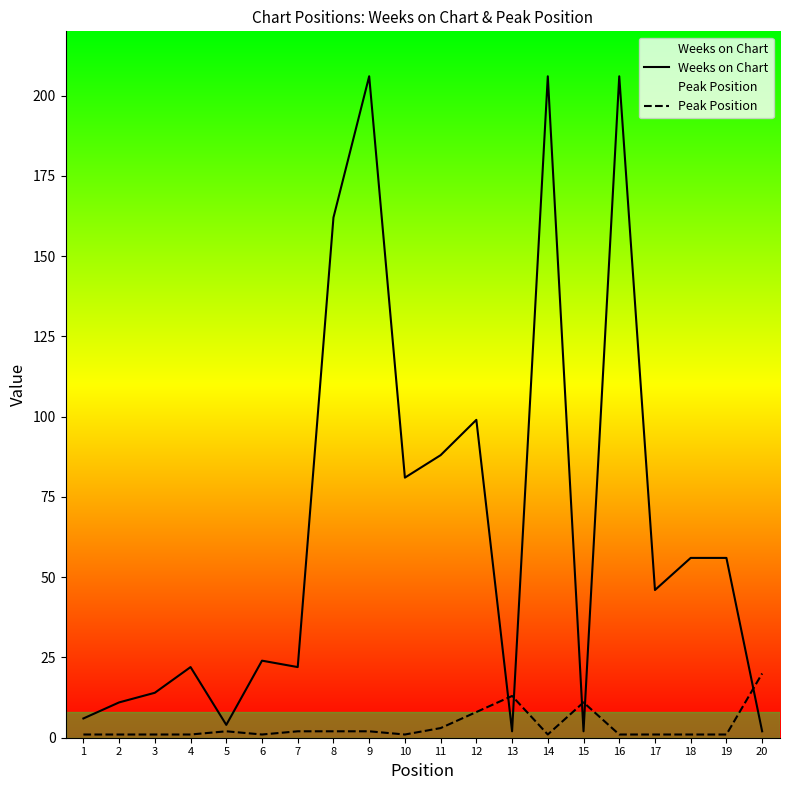

How many categories are shown in the chart?

20